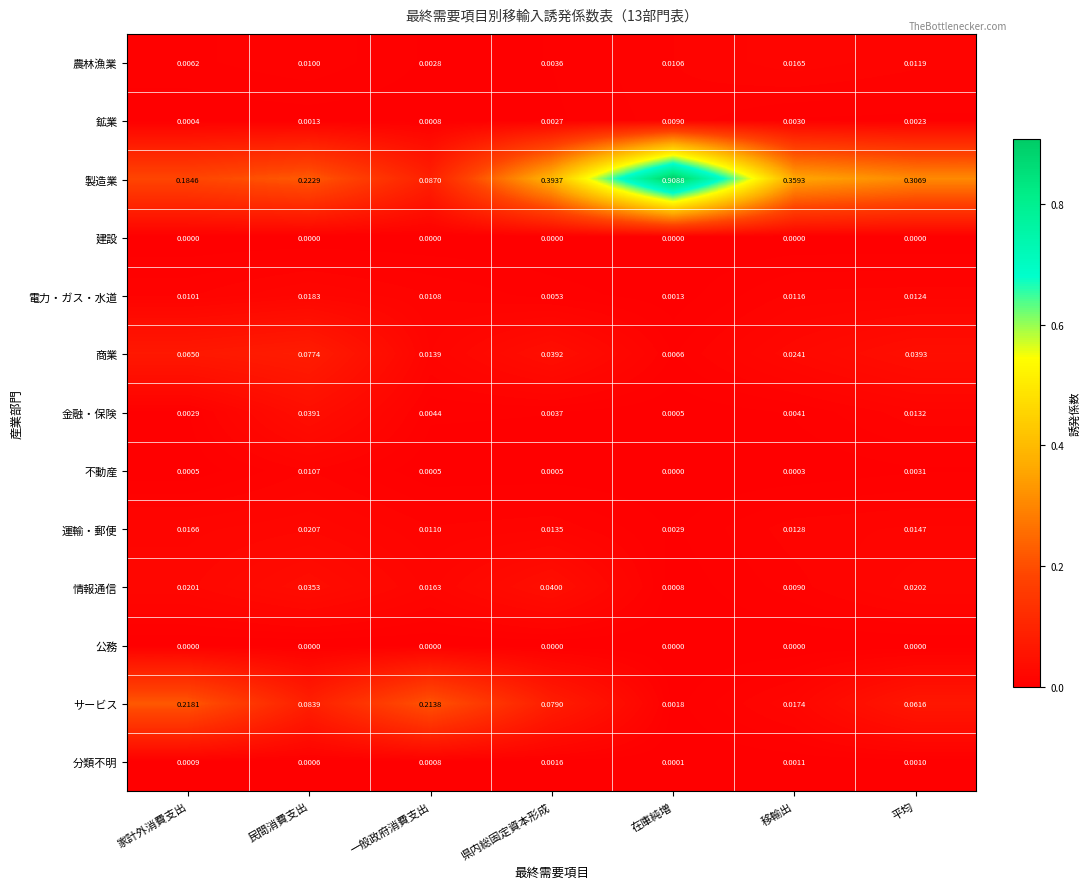

Which series changed the most between 県内総固定資本形成 and 在庫純増?

製造業